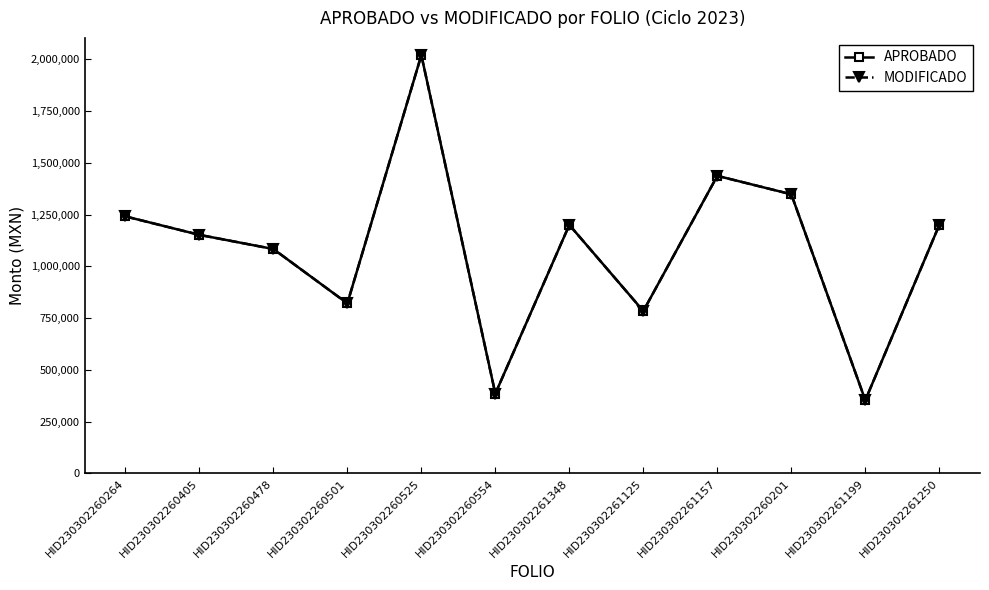

At which label is MODIFICADO closest to 1186651?

HID230302261348